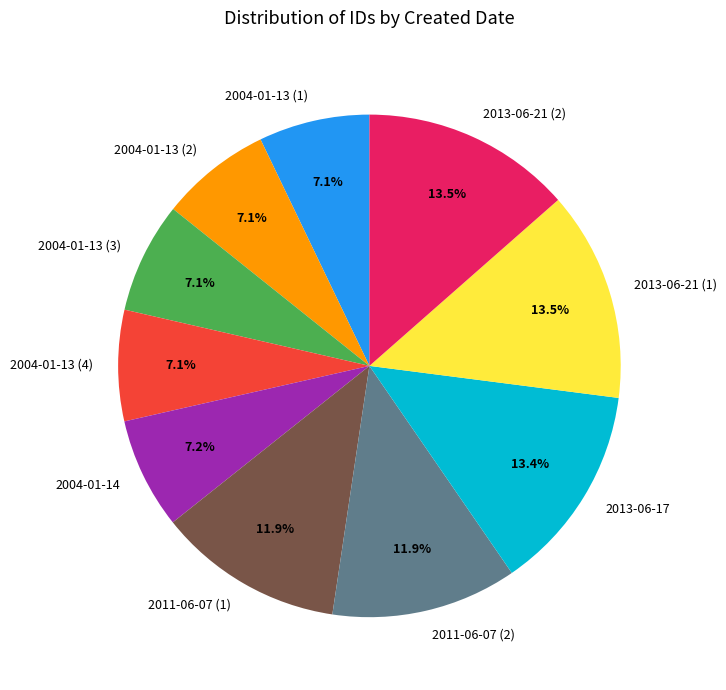

What percentage is NOT represented by 2013-06-17?

86.6%